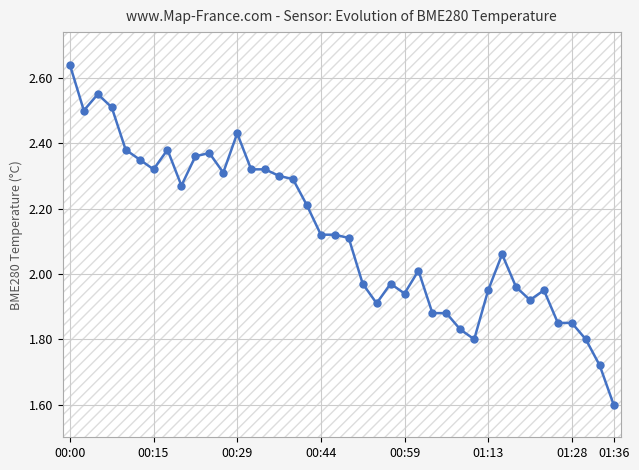

What is the sum of all values?

85.0